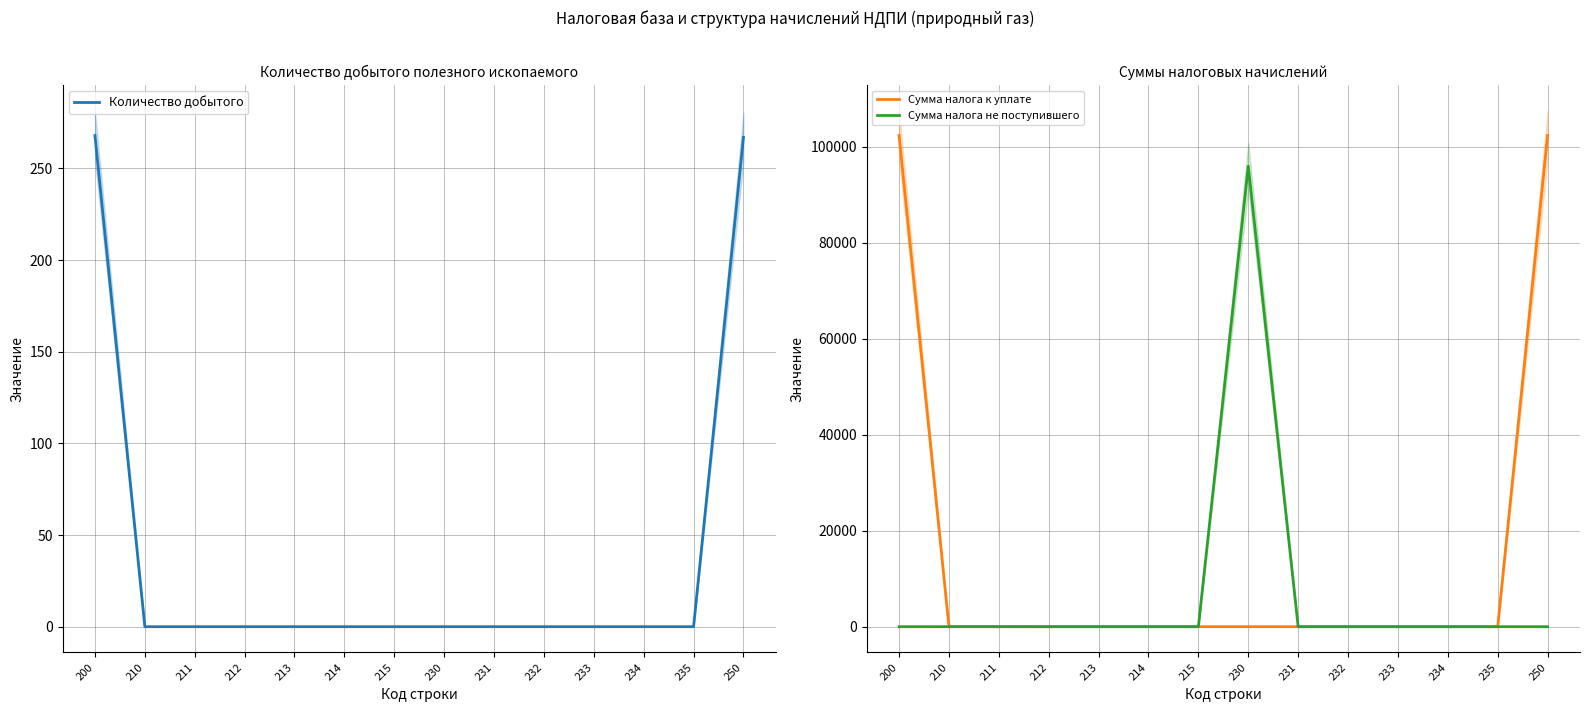

What are all the series names shown in the legend?

Количество добытого, Сумма налога к уплате, Сумма налога не поступившего